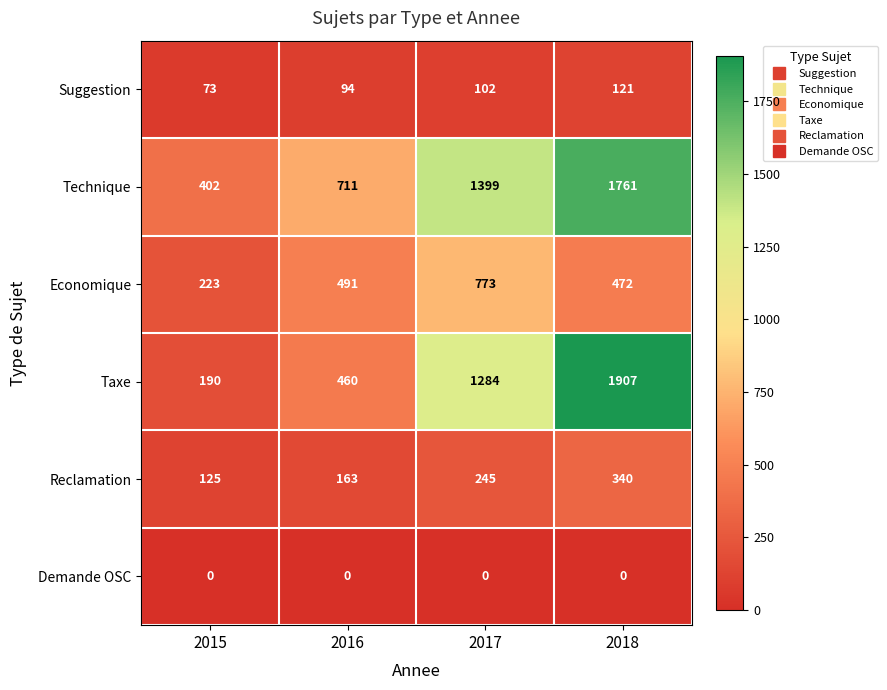

What is the average value of the Suggestion series?

98